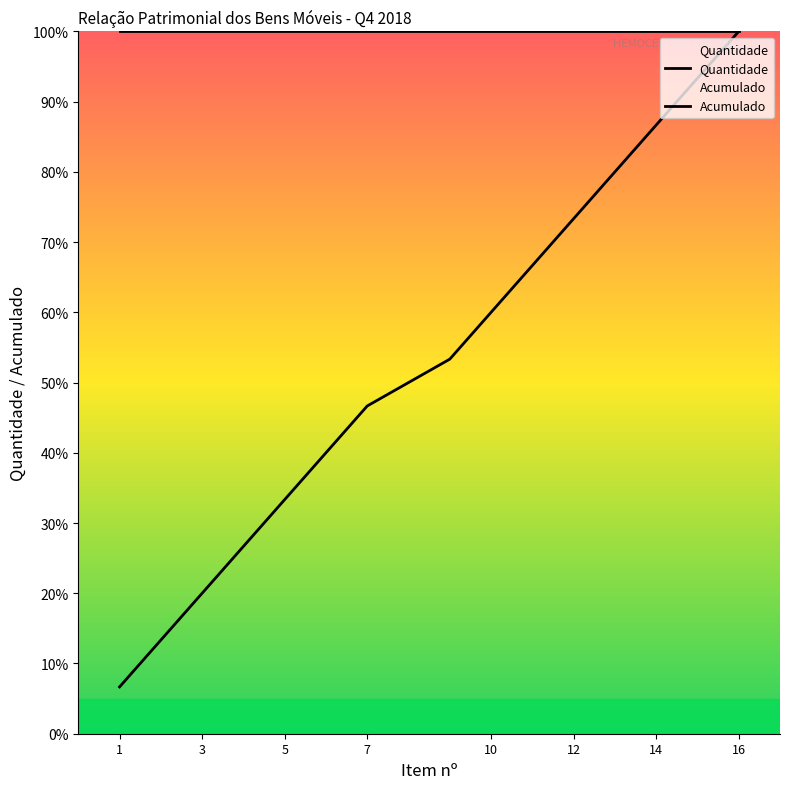

What is the maximum value for Quantidade?

100.0